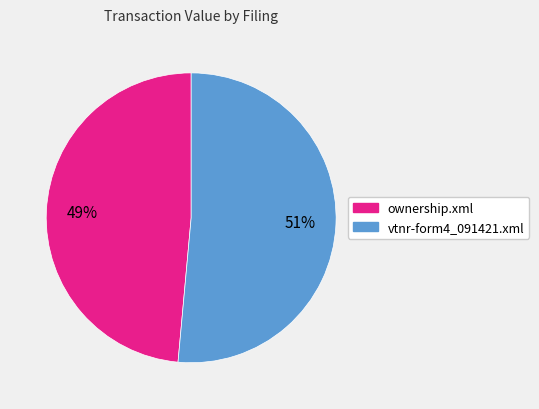

To the nearest percent, what portion does ownership.xml represent?

49%